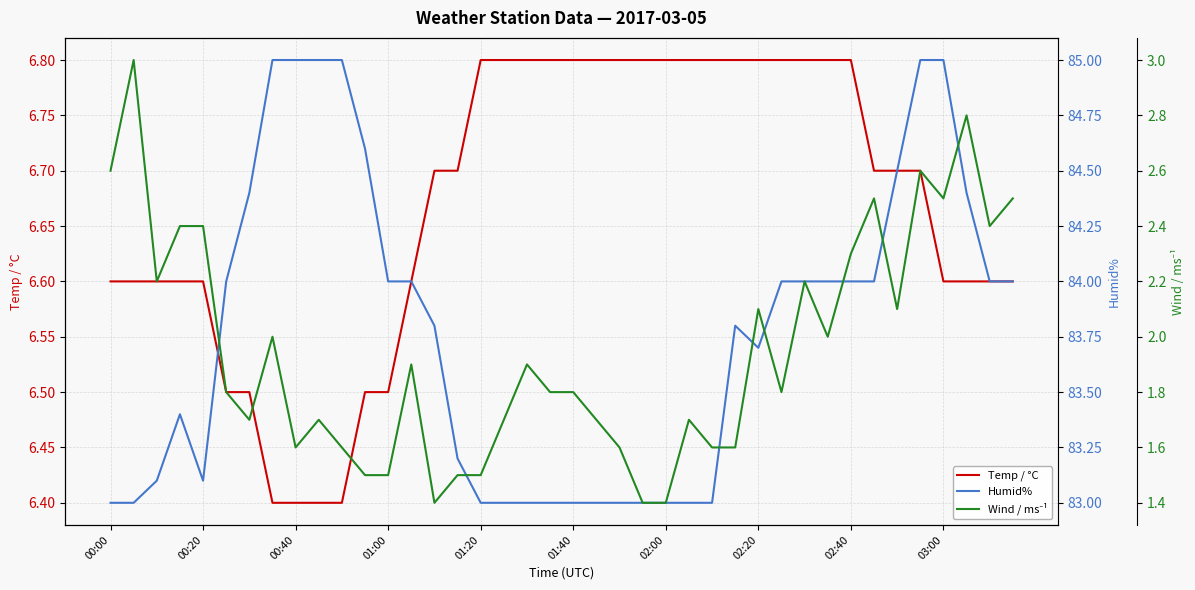

How many lines are shown in the chart?

3